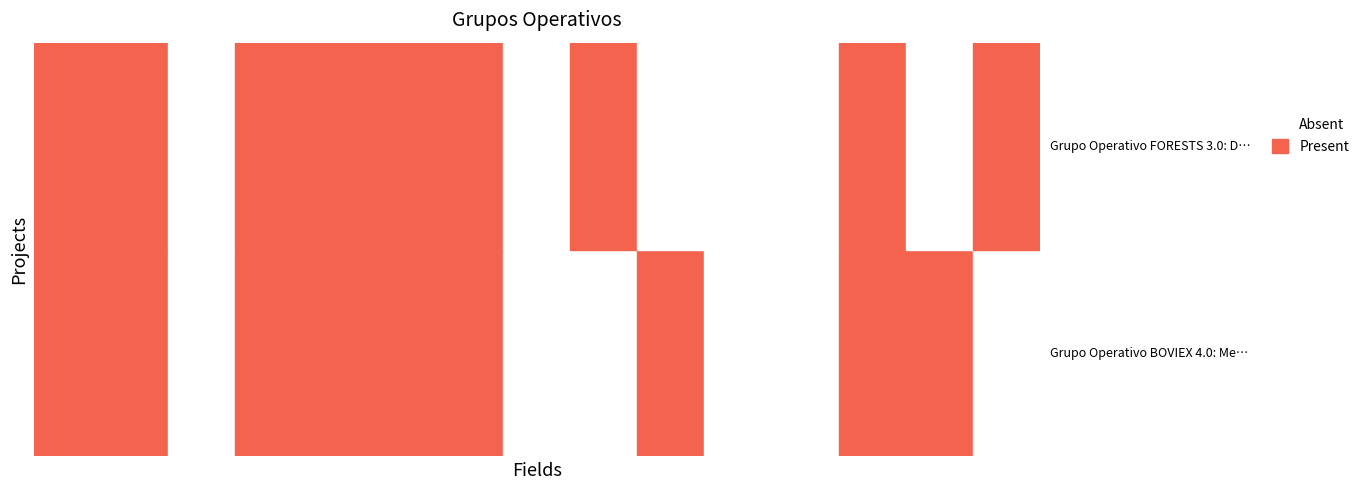

Is it true that Grupo Operativo FORESTS 3.0: Dixitaliza… equals 645 at 11?

False